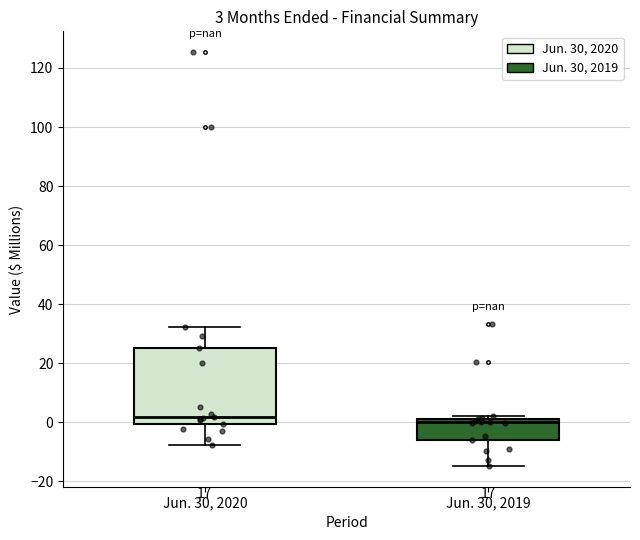

Comparing the boxes themselves (not the whiskers), which one is the tallest?

Jun. 30, 2020